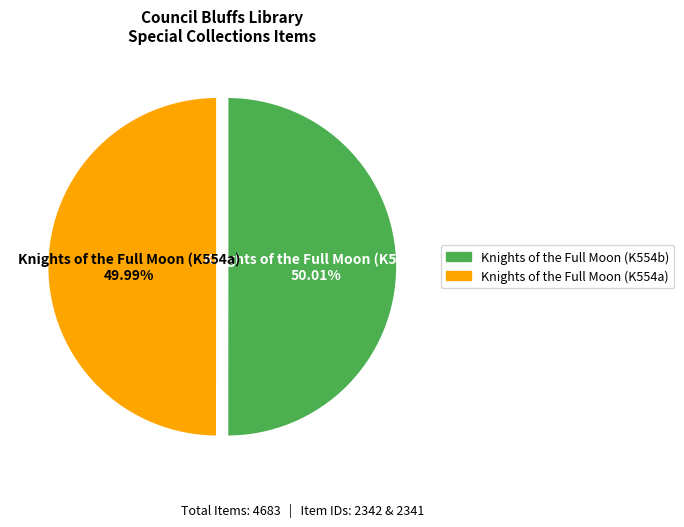

Does any single category account for the majority?

Yes